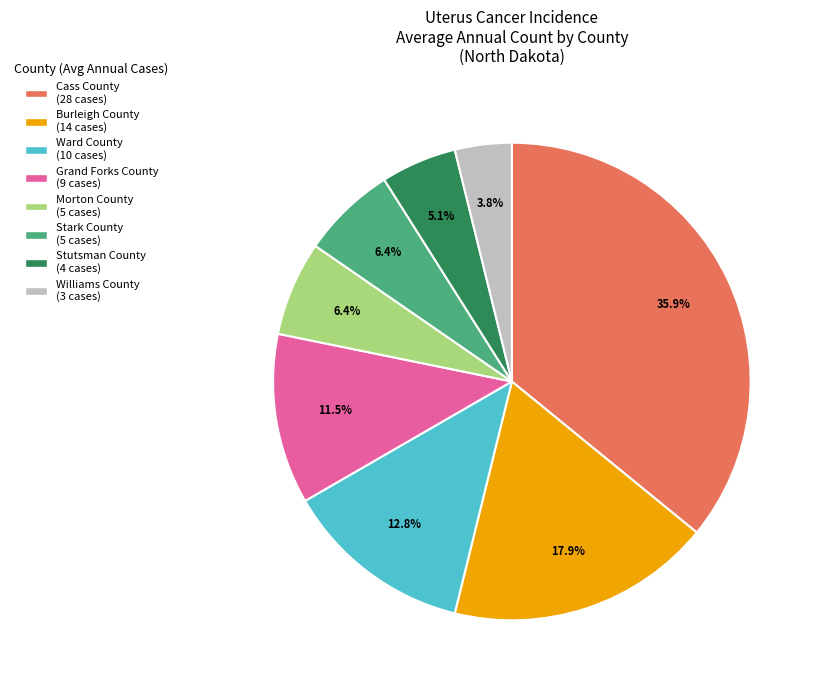

What is the smallest slice in the pie chart?

Williams County